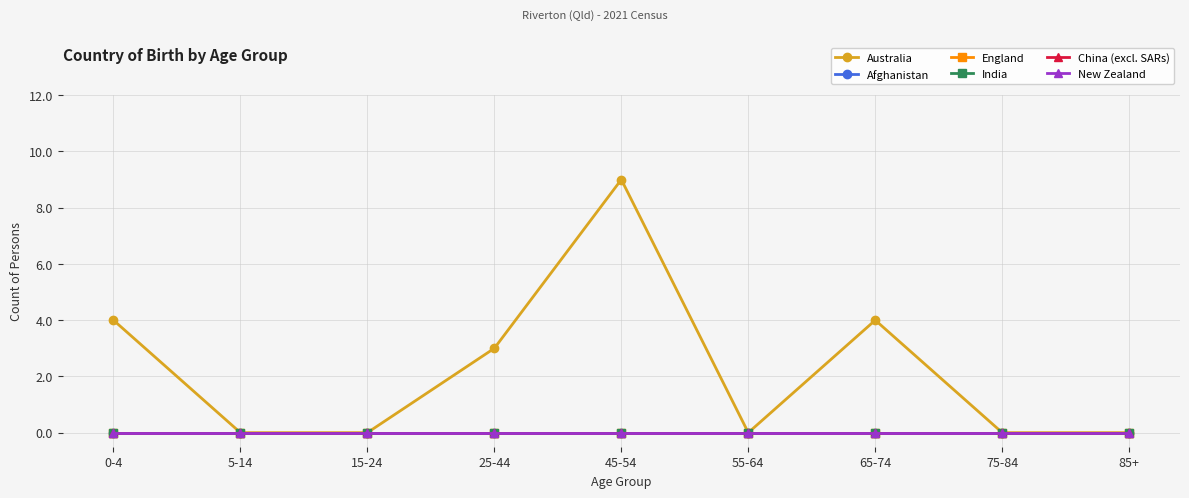

Is the value of New Zealand at 45-54 greater than the value of England at 85+?

No